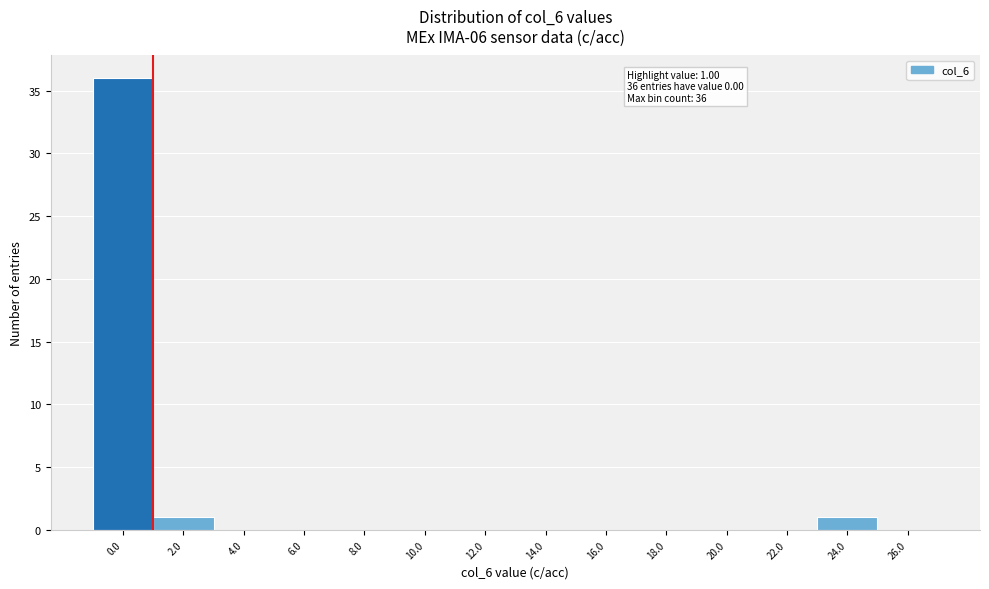

Which range on the x-axis has the tallest bar?

-1 to 1